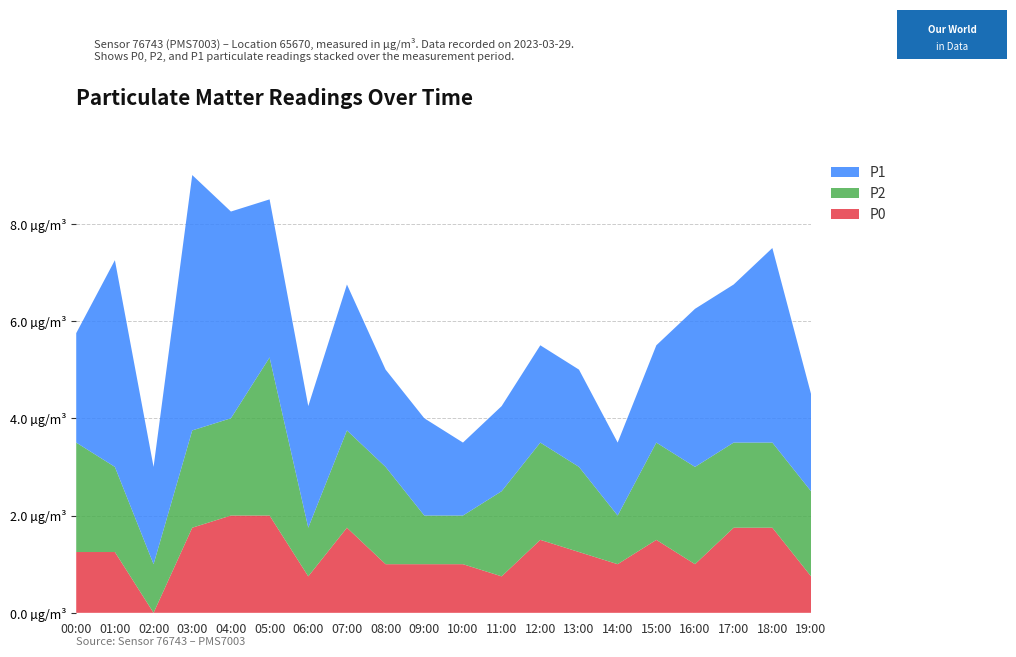

Reading left to right, transcribe all the data shown in this chart.

P0: 1.2	1.2	0.0	1.8	2.0	2.0	0.8	1.8	1.0	1.0	1.0	0.8	1.5	1.2	1.0	1.5	1.0	1.8	1.8	0.8
P2: 2.2	1.8	1.0	2.0	2.0	3.2	1.0	2.0	2.0	1.0	1.0	1.8	2.0	1.8	1.0	2.0	2.0	1.8	1.8	1.8
P1: 2.2	4.2	2.0	5.2	4.2	3.2	2.5	3.0	2.0	2.0	1.5	1.8	2.0	2.0	1.5	2.0	3.2	3.2	4.0	2.0